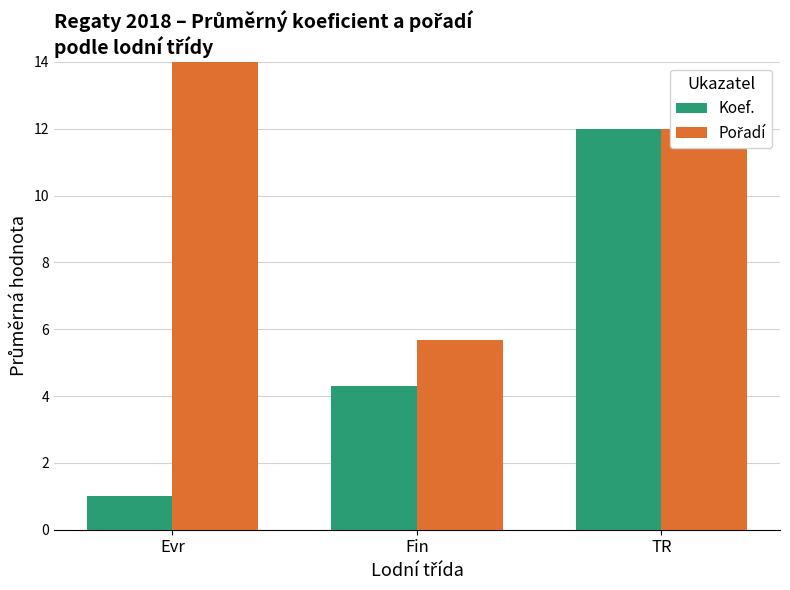

What is the average value of the Pořadí series?

15.6